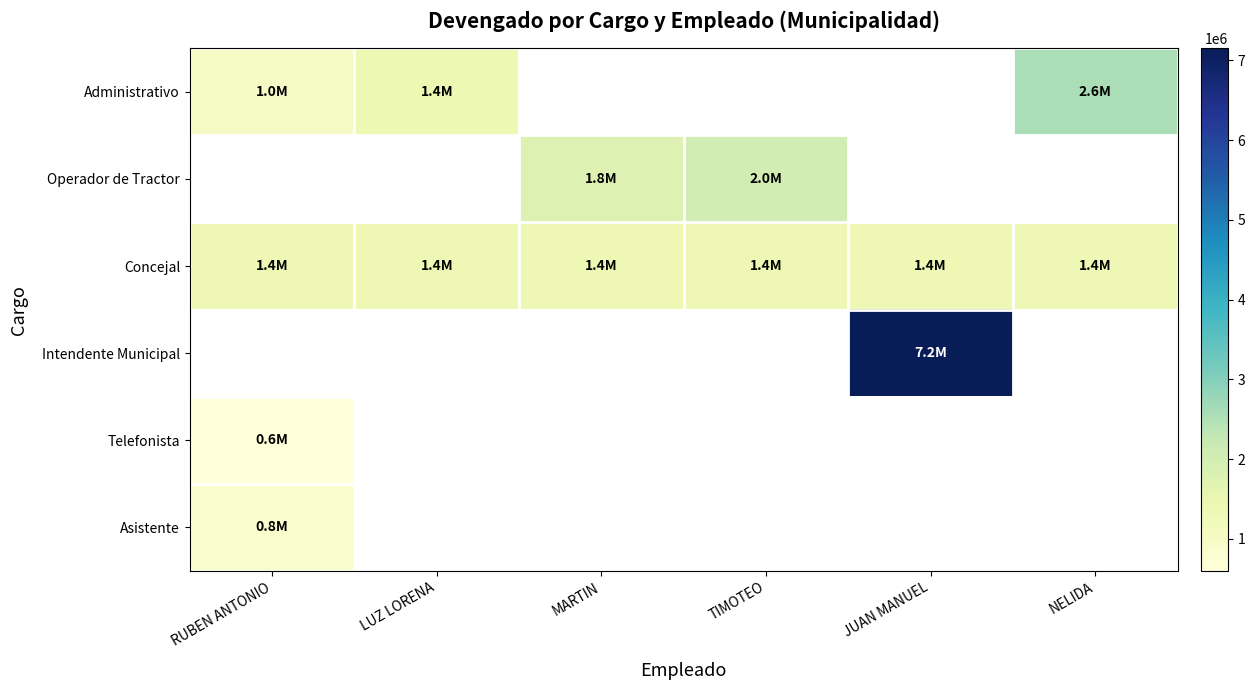

At which category does the chart reach its peak across all series?

JUAN MANUEL